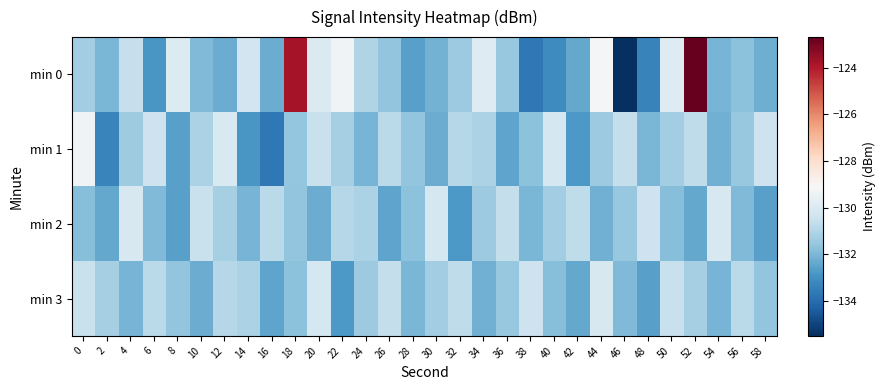

What is the spread (max minus min) of values at 38?

3.3